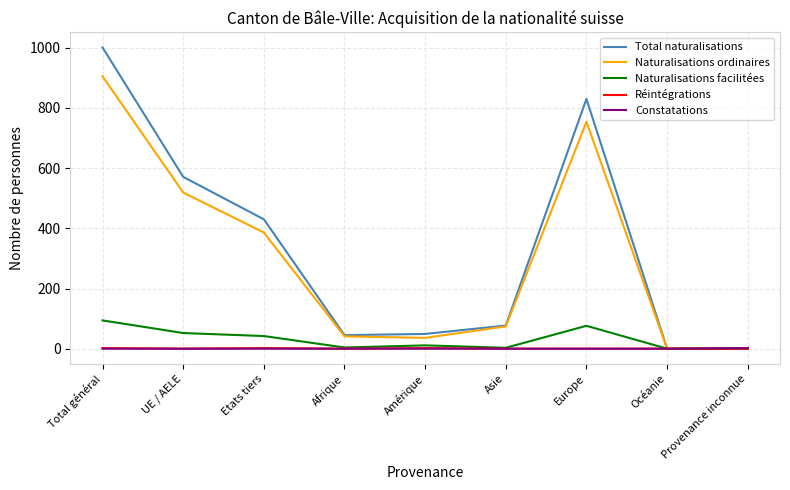

Does the chart have visible grid lines?

Yes